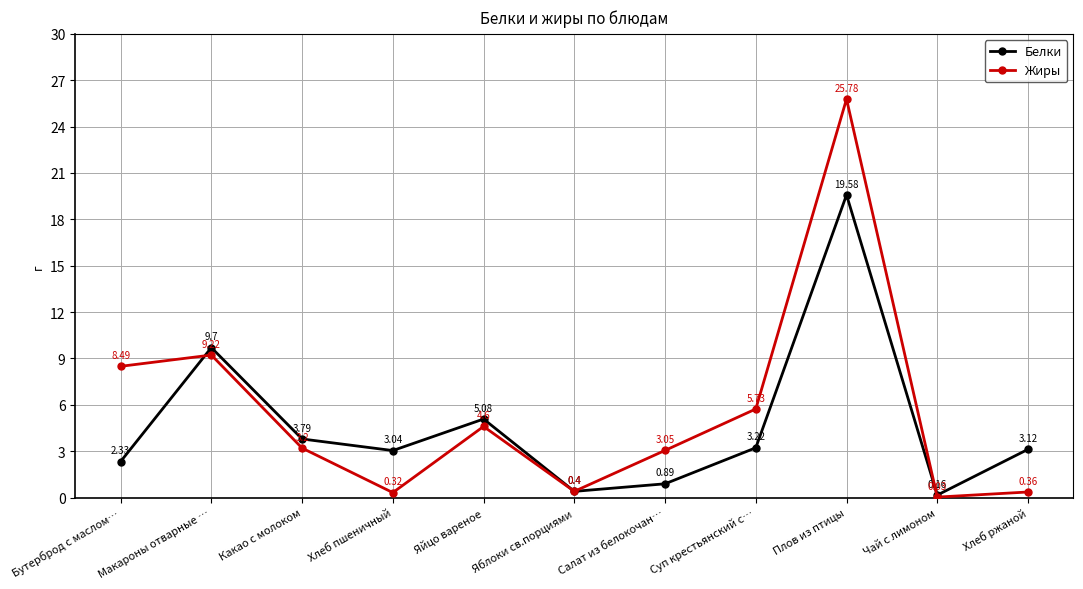

What are all the series names shown in the legend?

Белки, Жиры